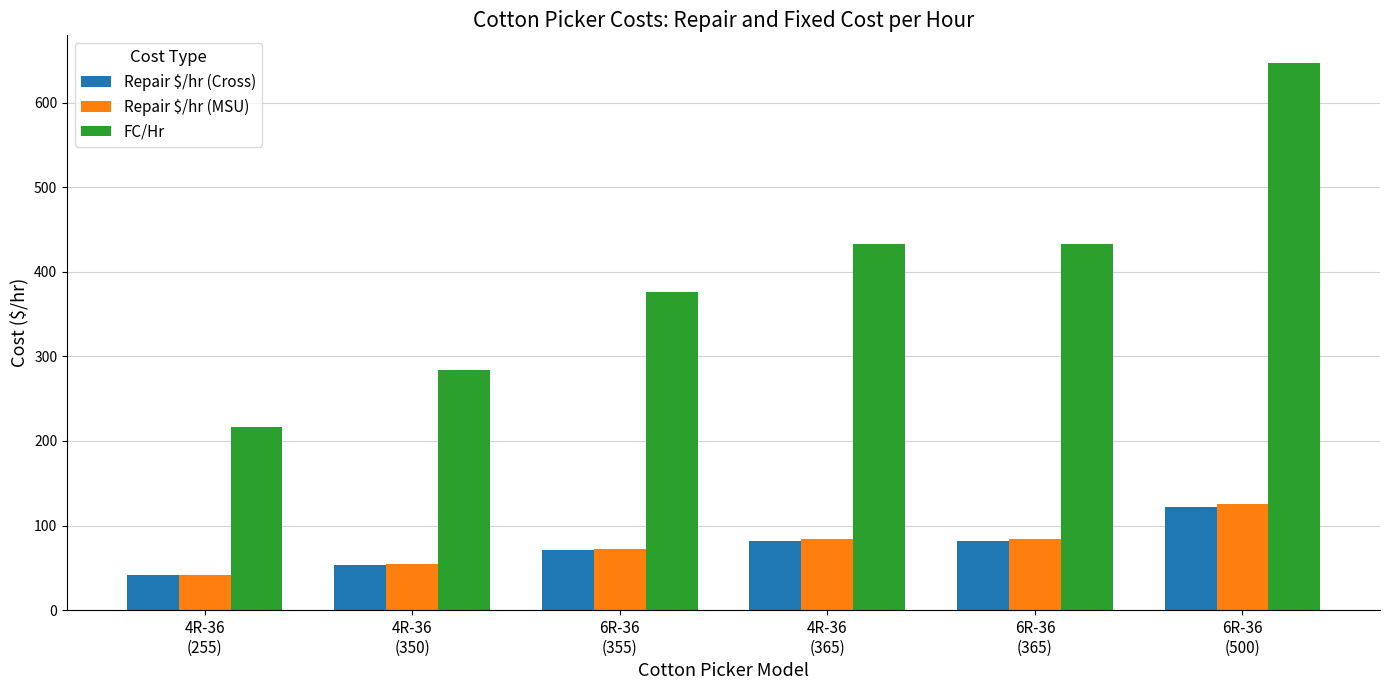

What is the sum of all Repair $/hr (MSU) values?

462.0